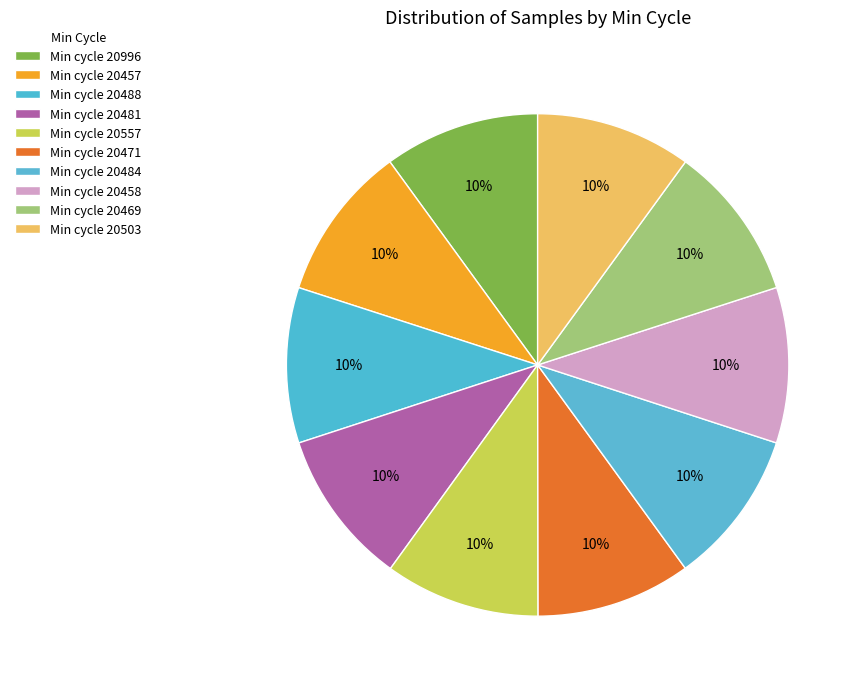

How many slices are in this pie chart?

10